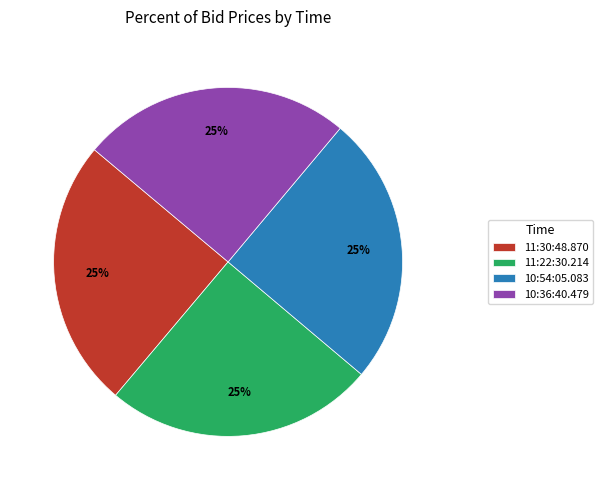

The 10:54:05.083 slice represents 25% of the pie. True or false?

True